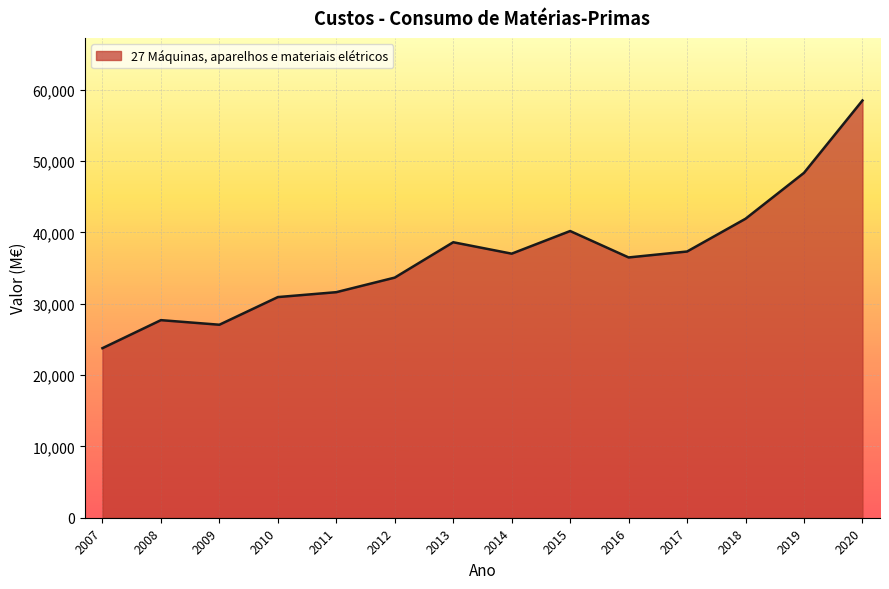

What is the ratio of the value at 2009 to the value at 2020?

0.5